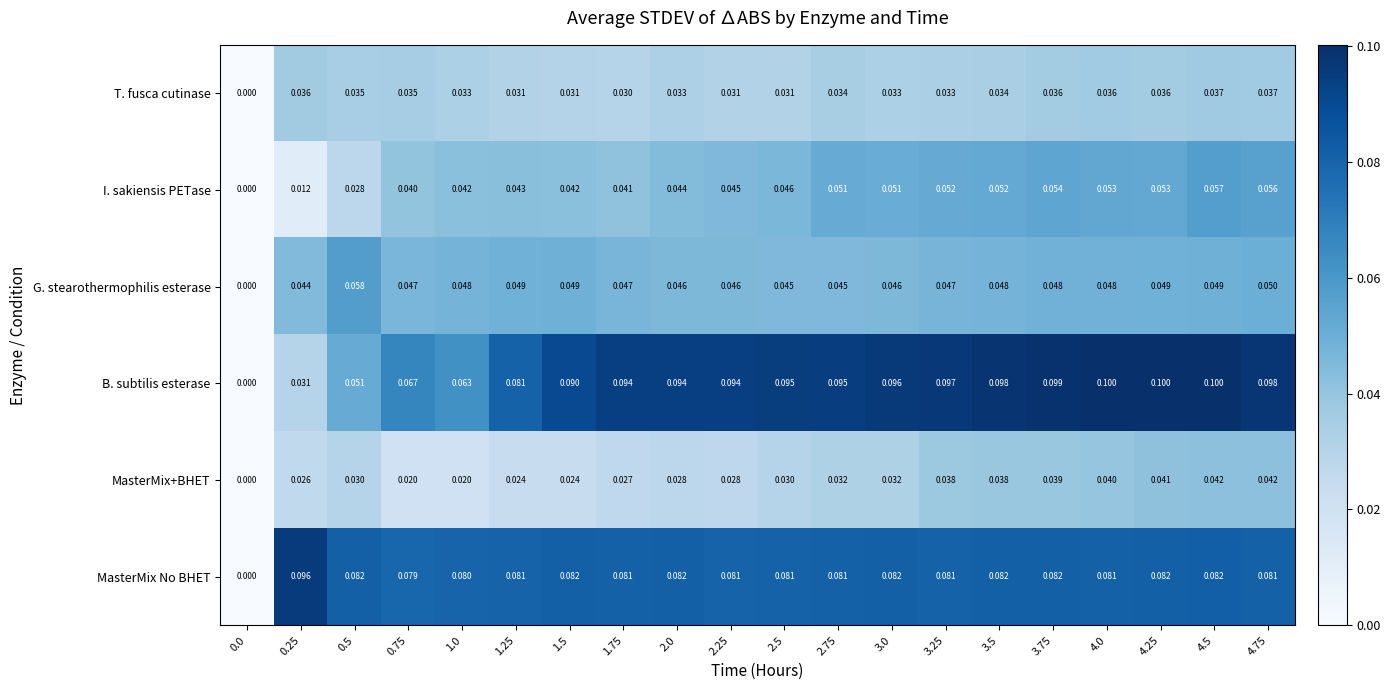

Is the value of B. subtilis esterase at 0.5 greater than the value of MasterMix+BHET at 2.25?

Yes